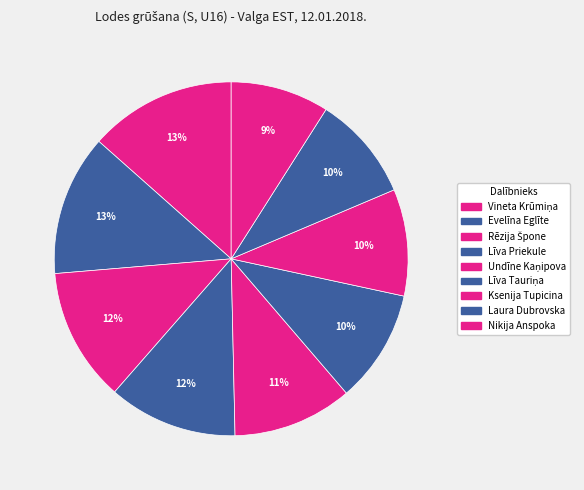

Is there a majority slice in this chart?

No